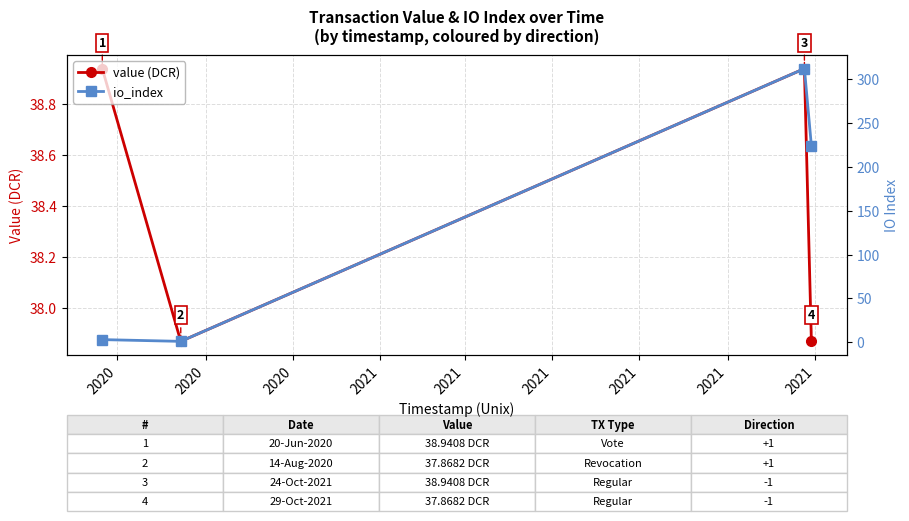

What is the maximum value shown in the chart?

312.0